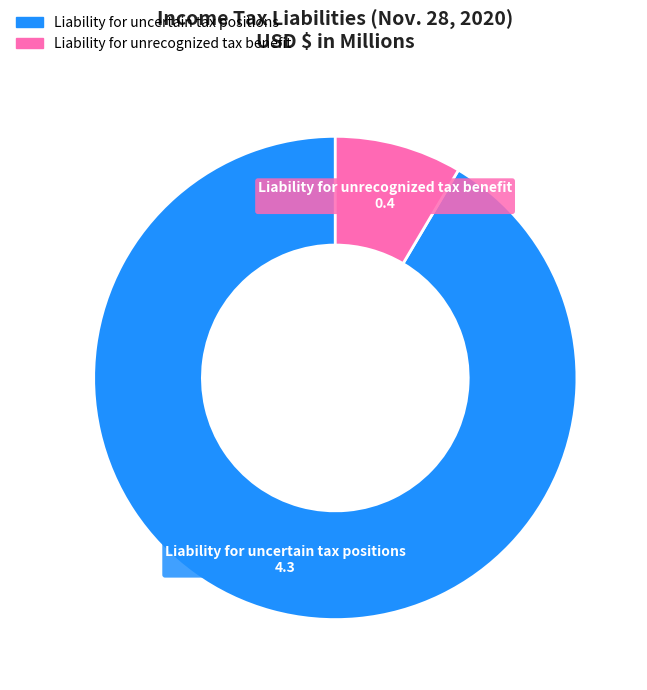

Is there any slice that represents more than half of the pie?

Yes